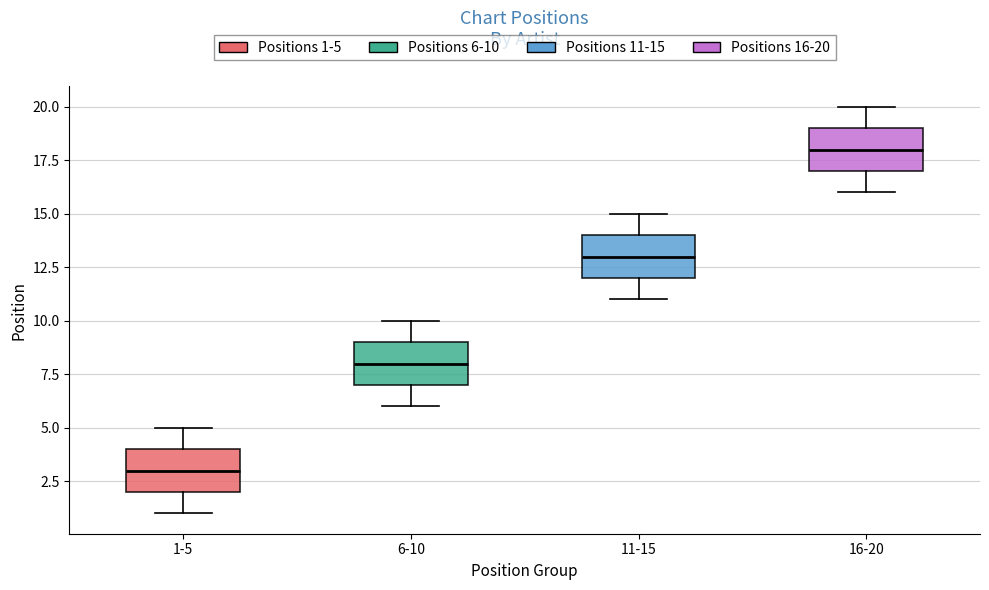

Where is the lower edge of the box for 6-10 on the y-axis? The values are not printed on the chart, so give them approximately, as read against the axis.

7